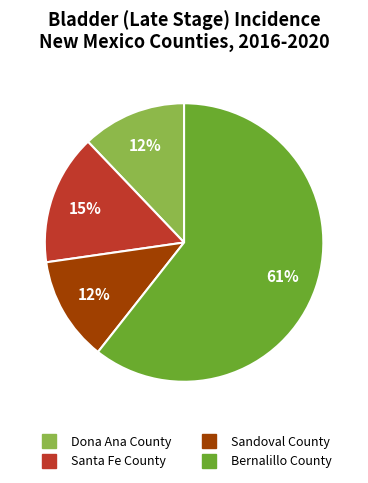

Do Sandoval County and Bernalillo County together represent more than half of the pie?

Yes